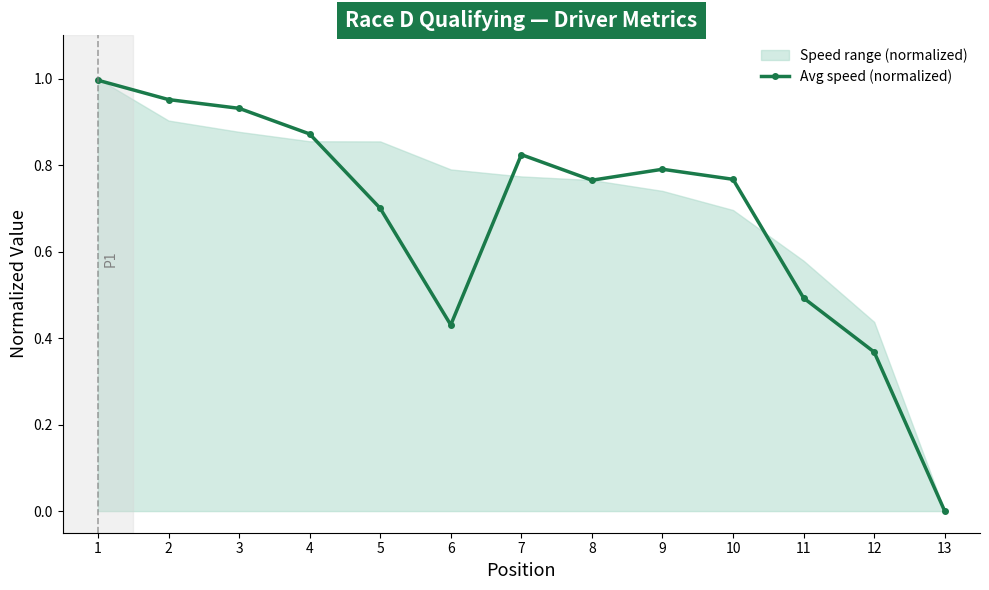

What is the sum of the values at 9 and 5?

1.5